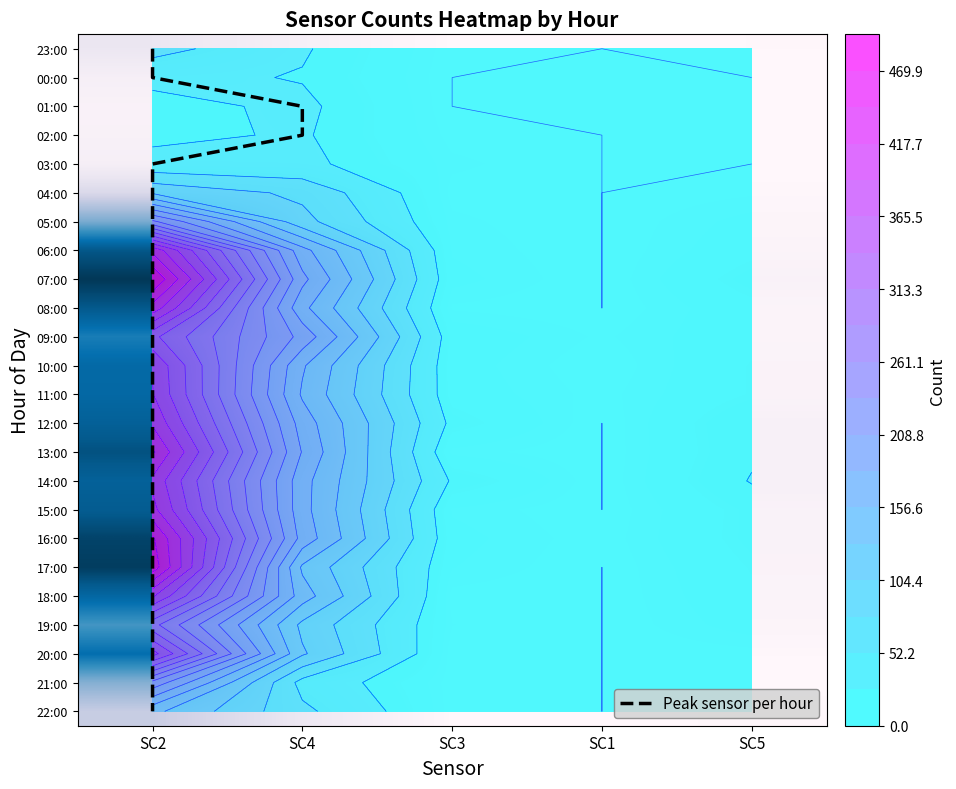

What value does the 09:00 series have at SC2, to the nearest 5?

345